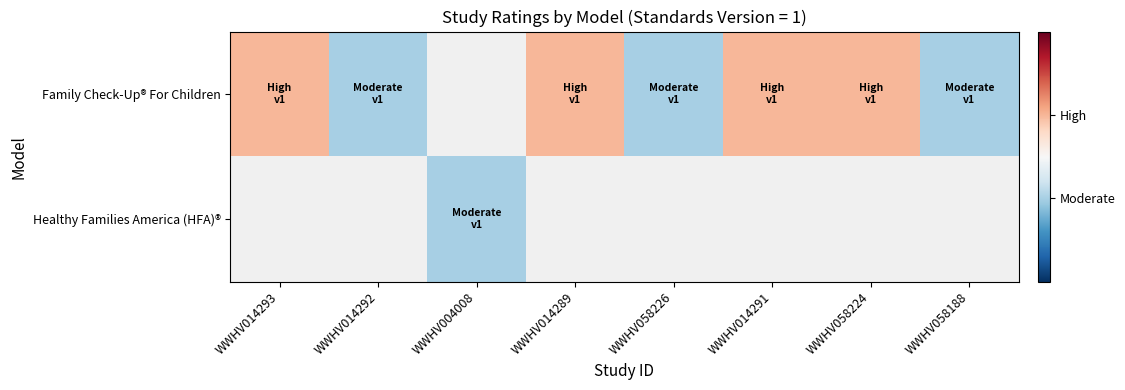

How many distinct data groups are displayed?

2